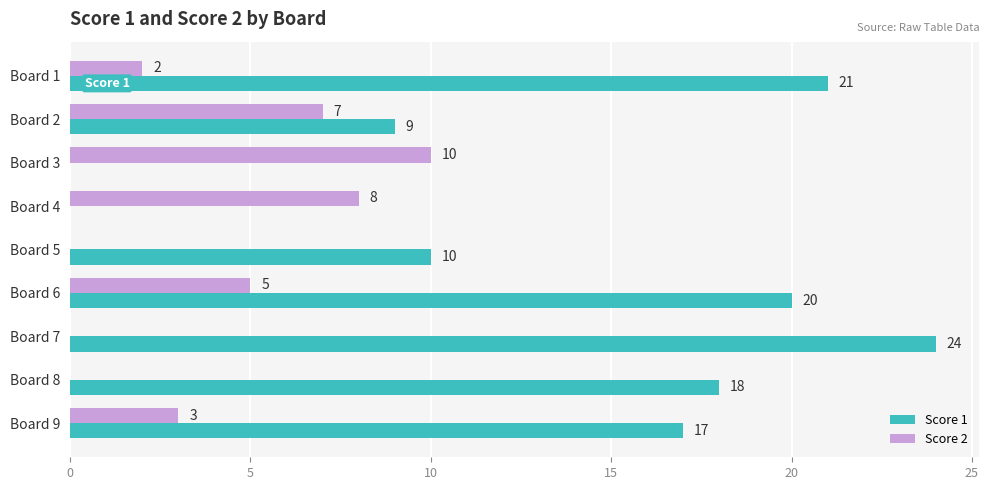

How many Score 2 values are between 0 and 7?

7